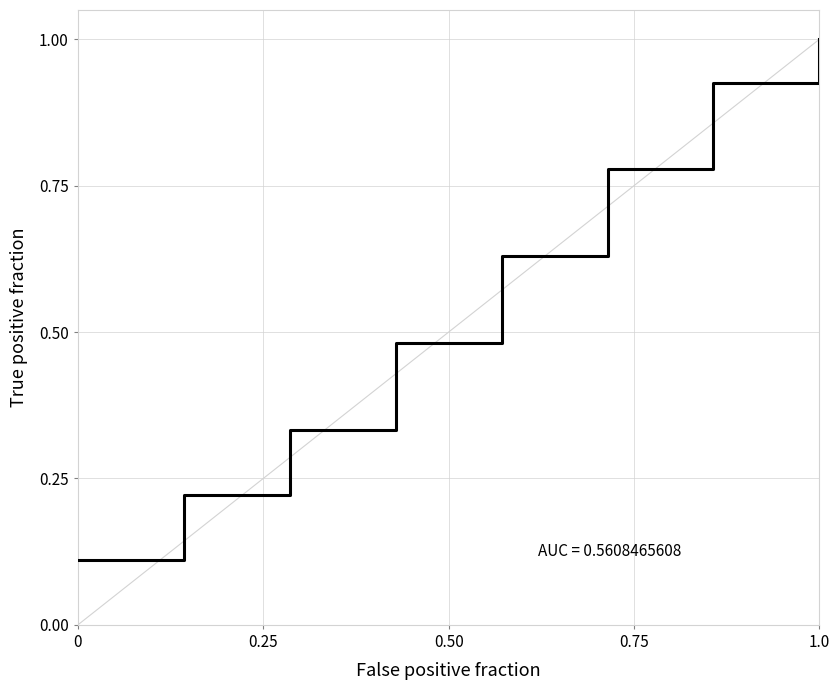

True or false: there are more than 0 points higher than both neighbors.

False